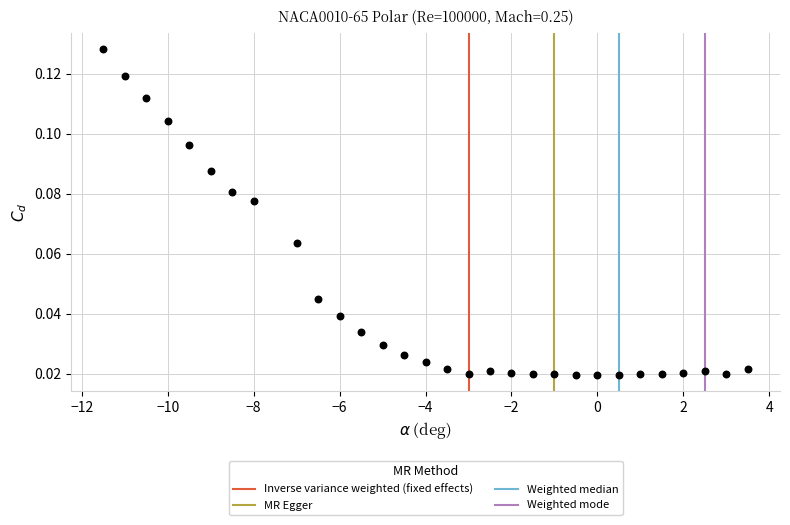

What is the range of X values (max minus min)?

15.0